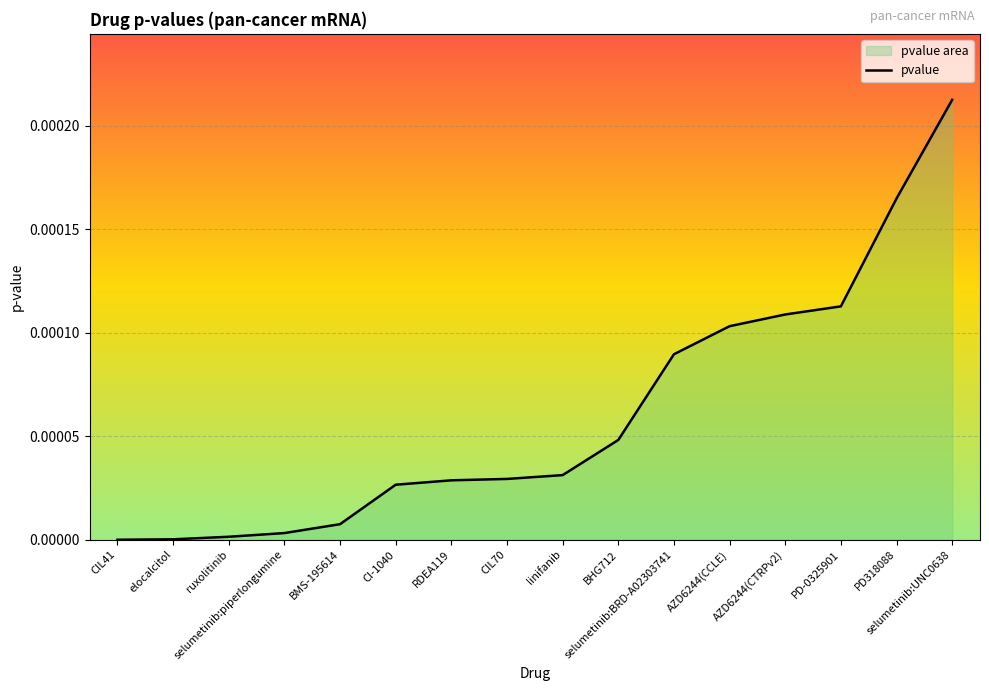

Reading left to right, extract all data points from this chart.

CIL41=0.0	elocalcitol=0.0	ruxolitinib=0.0	selumetinib:piperlongumine=0.0	BMS-195614=0.0	CI-1040=0.0	RDEA119=0.0	CIL70=0.0	linifanib=0.0	BHG712=0.0	selumetinib:BRD-A02303741=0.0	AZD6244(CCLE)=0.0	AZD6244(CTRPv2)=0.0	PD-0325901=0.0	PD318088=0.0	selumetinib:UNC0638=0.0